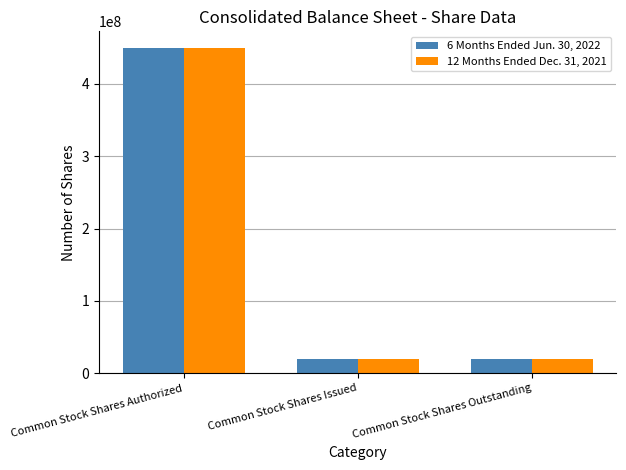

Is the value of 6 Months Ended Jun. 30, 2022 at Common Stock Shares Authorized greater than the value of 12 Months Ended Dec. 31, 2021 at Common Stock Shares Outstanding?

Yes